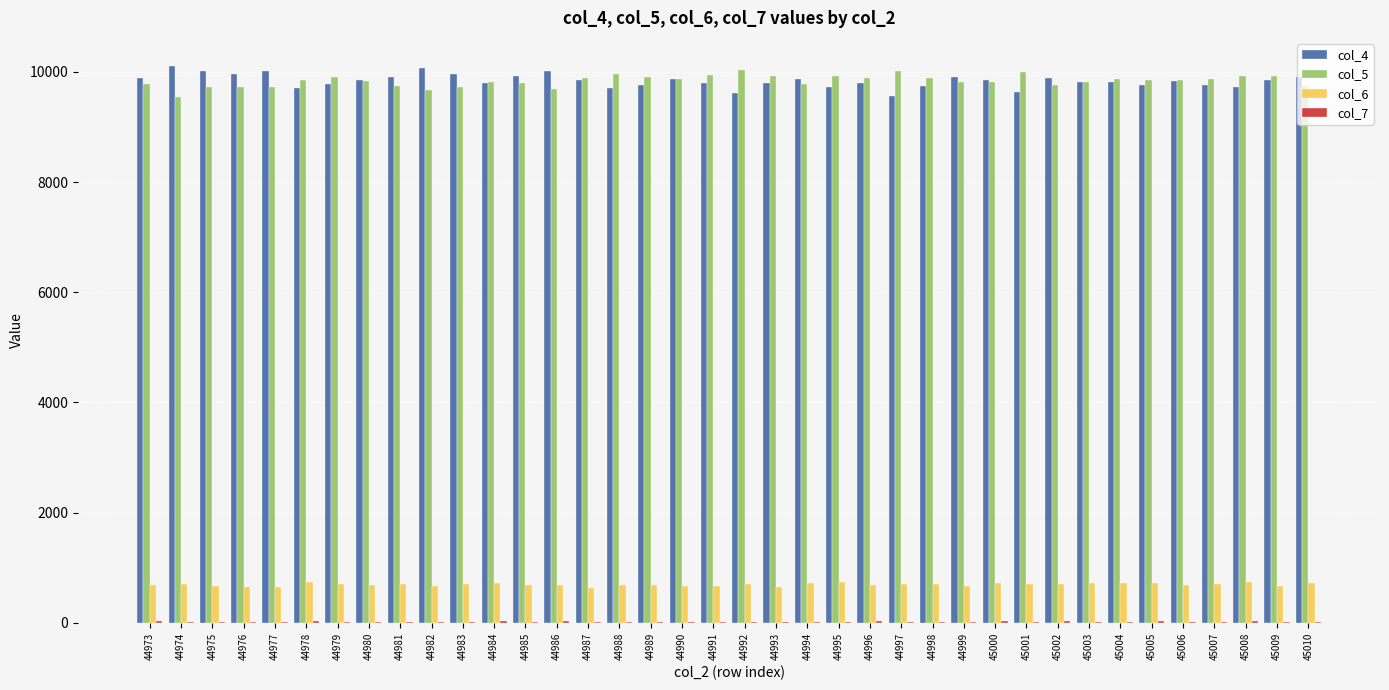

Read the col_5 value at 44991.

9947